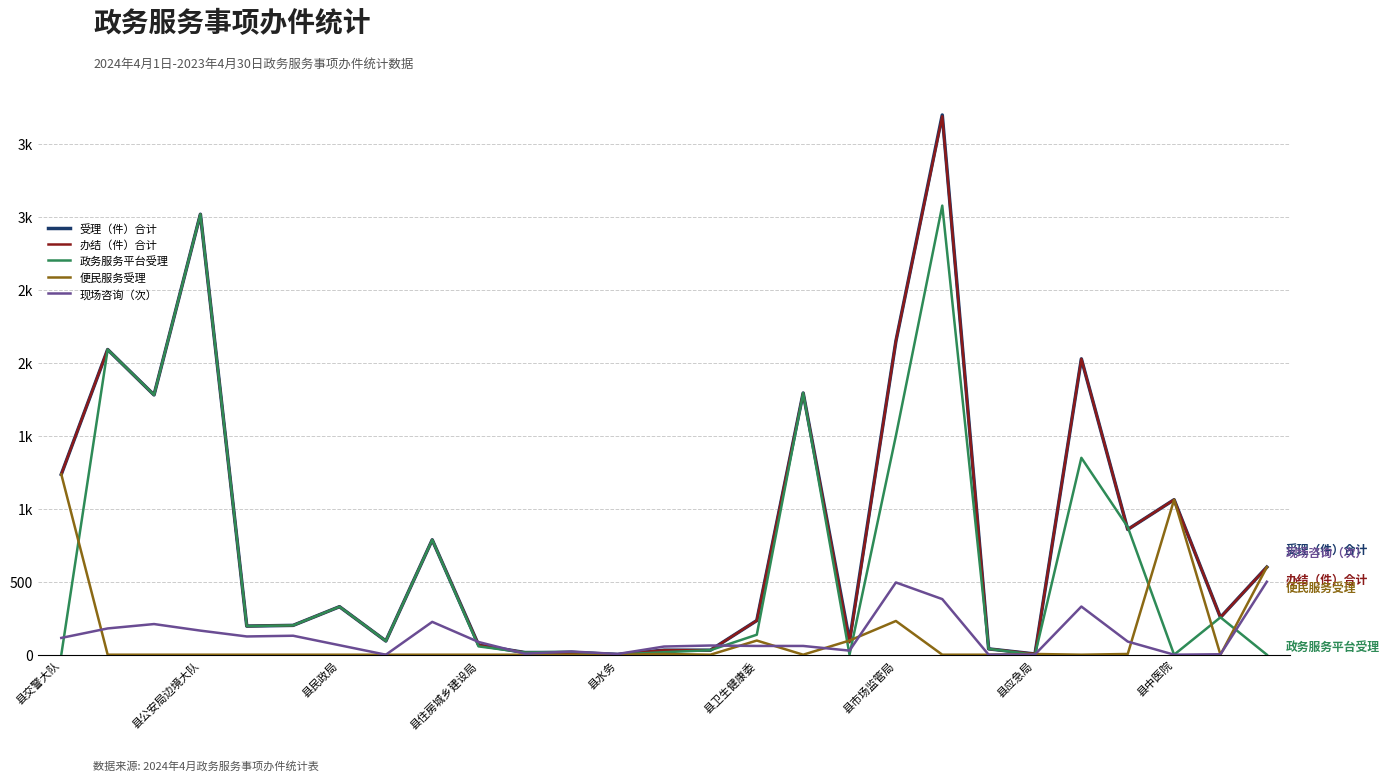

Which series ends up on top after the final intersection of 现场咨询（次） and 办结（件）合计?

办结（件）合计